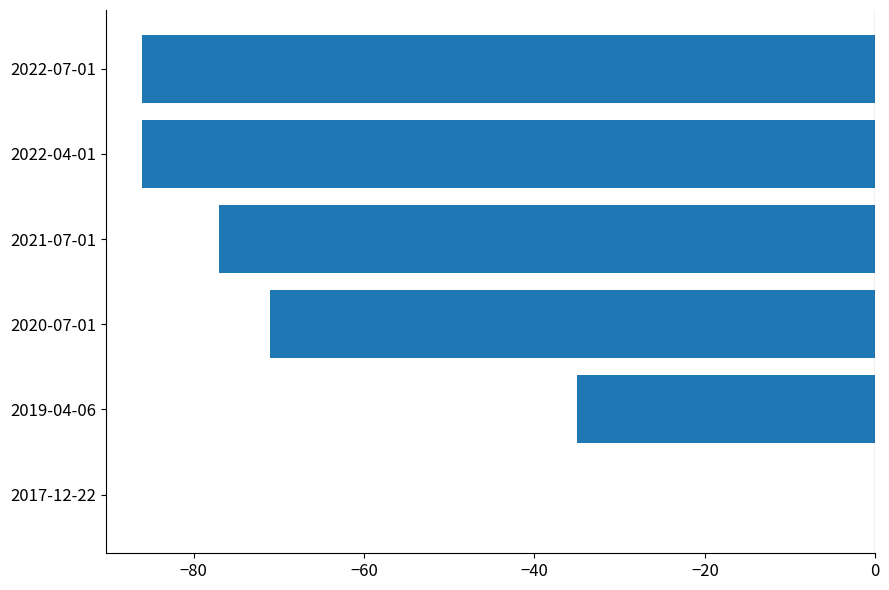

What is the sum of all values?

-355